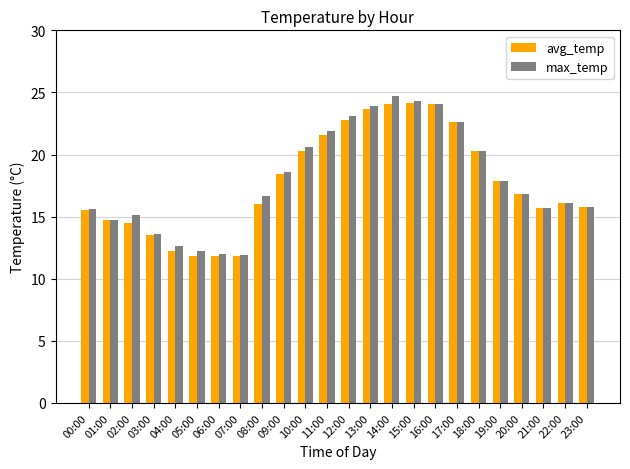

What is the difference between the max_temp values at 13:00 and 19:00?

6.0